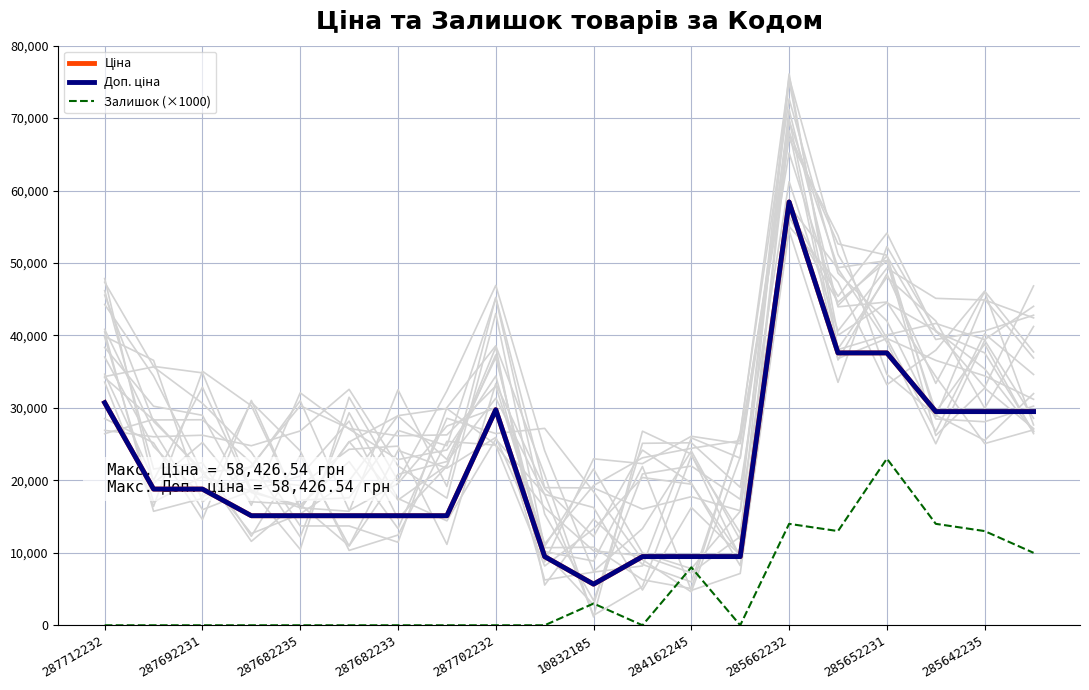

True or false: Залишок (×1000) and Доп. ціна intersect in this chart.

False